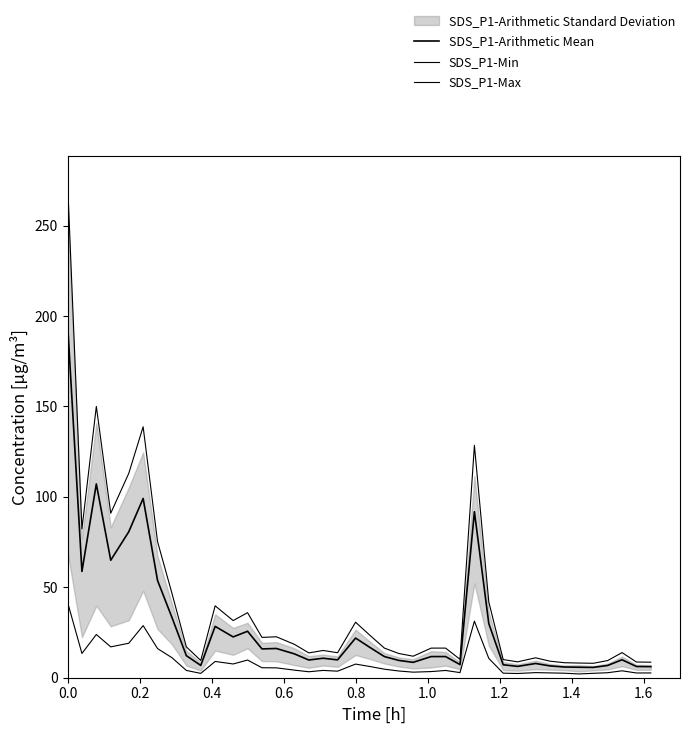

Reading left to right, transcribe all the data shown in this chart.

SDS_P1-Arithmetic Mean: 196.3	58.8	107.2	65.0	80.7	99.1	53.8	33.3	12.2	6.8	28.4	22.6	25.7	15.9	16.2	13.2	9.8	10.8	9.9	21.9	16.7	11.7	9.6	8.5	11.7	11.7	7.3	91.8	29.9	7.2	6.3	7.9	6.5	5.9	5.8	5.7	6.8	9.9	6.2	6.1
SDS_P1-Min: 41.8	13.4	23.9	17.1	19.1	28.8	16.1	11.1	4.0	2.4	9.0	7.6	9.8	5.5	5.5	4.2	3.3	4.0	3.6	7.5	6.2	4.7	3.7	3.1	3.4	4.0	2.8	31.3	10.7	2.5	2.3	2.8	2.7	2.5	2.1	2.4	2.8	3.8	2.6	2.6
SDS_P1-Max: 274.9	82.3	150.0	91.0	113.0	138.8	75.3	46.7	17.1	9.5	39.8	31.6	36.0	22.3	22.6	18.5	13.7	15.1	13.8	30.7	23.4	16.4	13.4	11.9	16.4	16.4	10.2	128.5	41.9	10.0	8.8	11.0	9.1	8.3	8.1	8.0	9.5	13.9	8.7	8.6